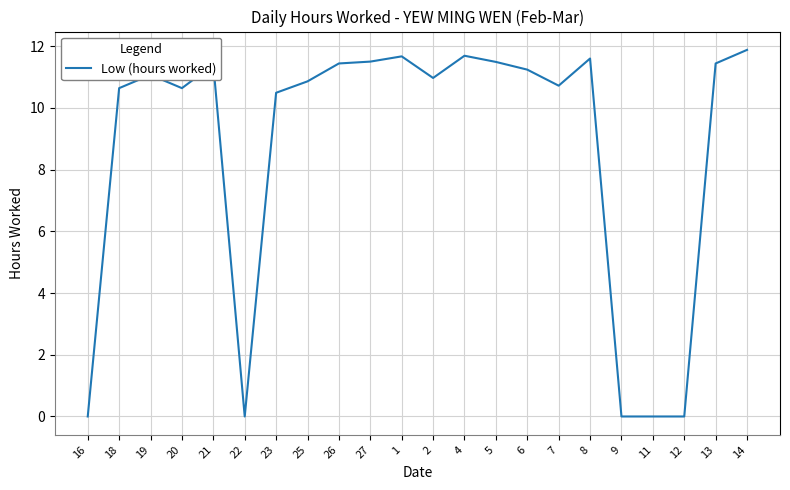

True or false: the data shows 11.5 at 5.

True